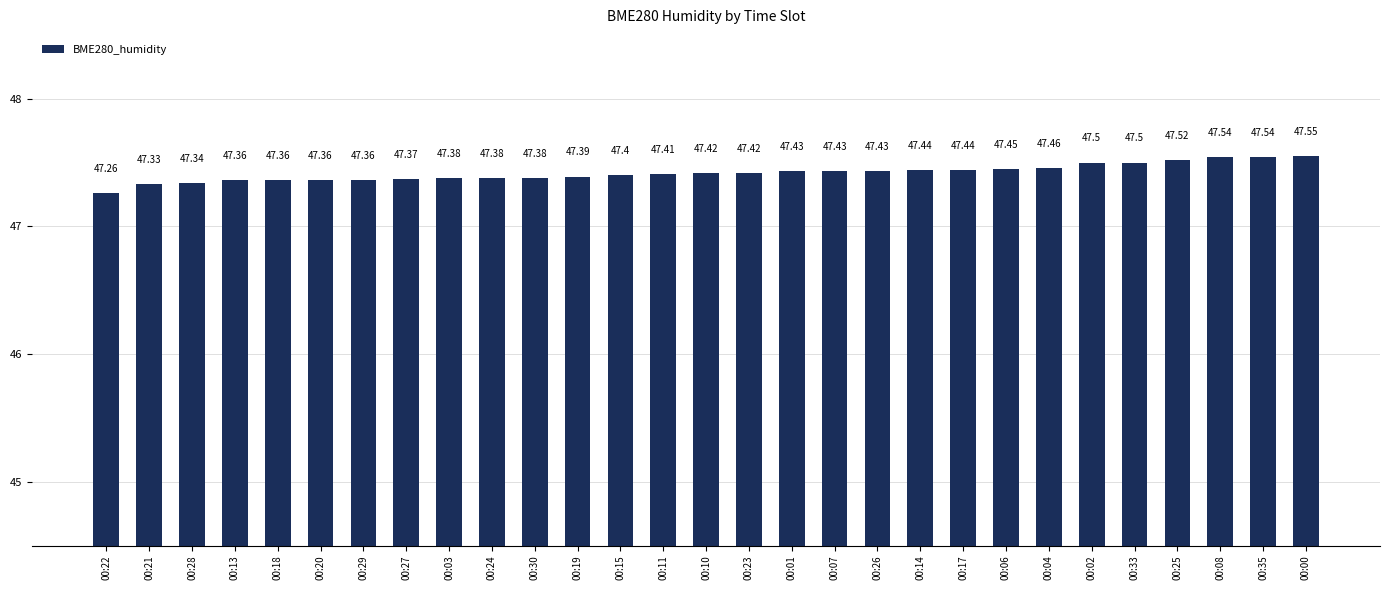

At which label is the value closest to 47?

00:22